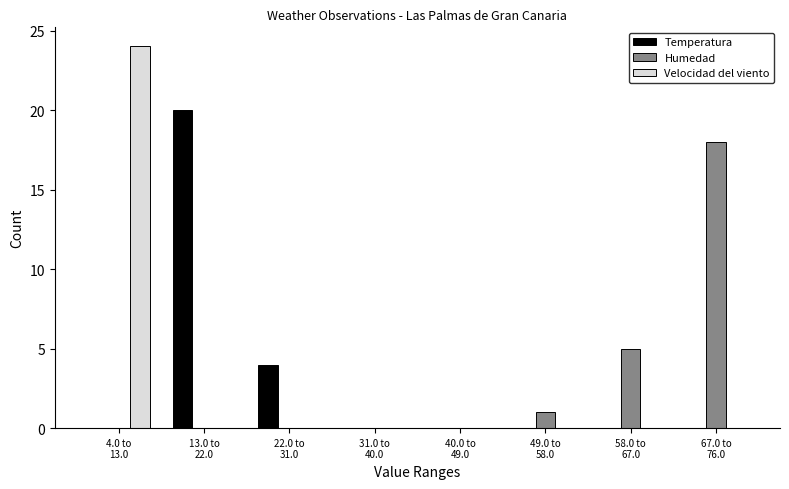

What is the sum of all Temperatura values?

24